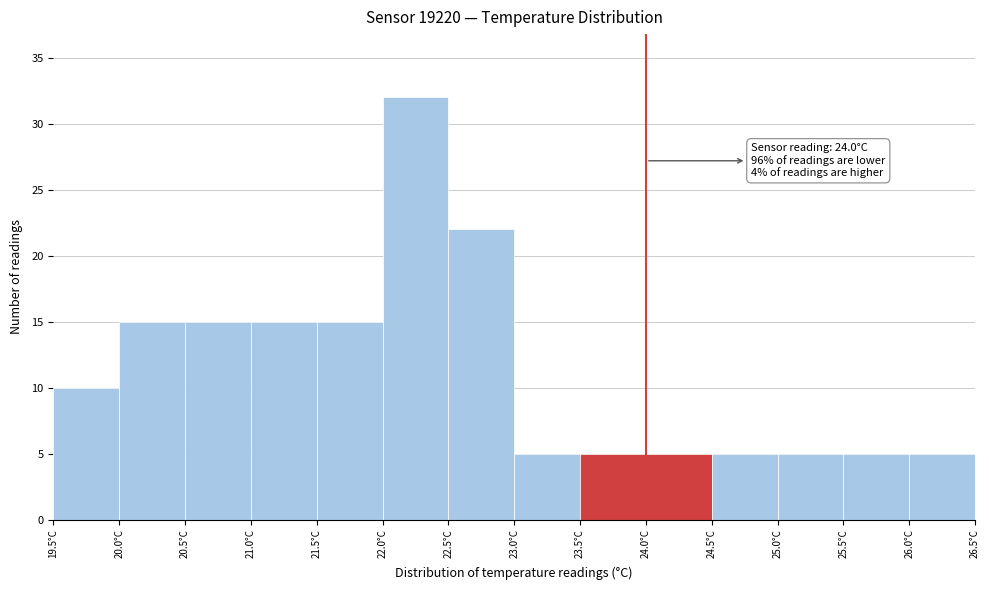

Which range on the x-axis has the tallest bar?

22.0 to 22.5